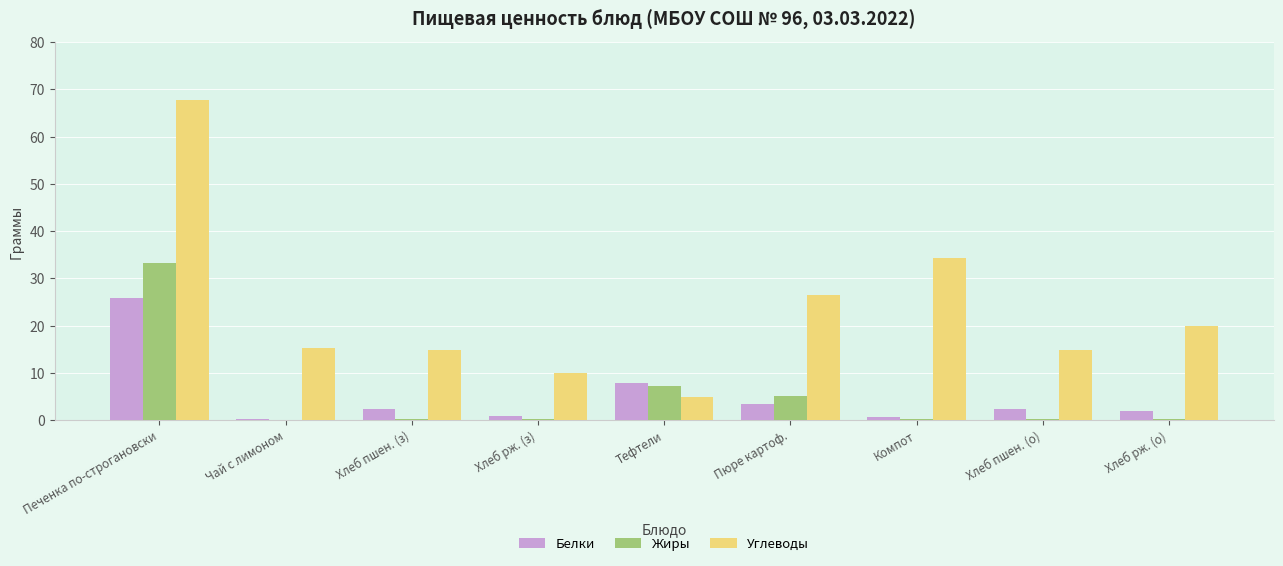

At which label does Белки reach its peak?

Печенка по-строгановски